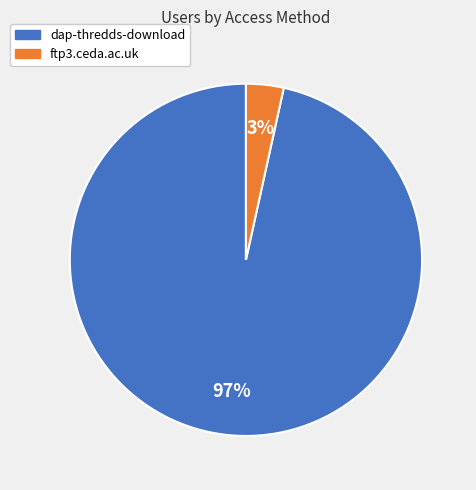

How many segments does this pie chart have?

2